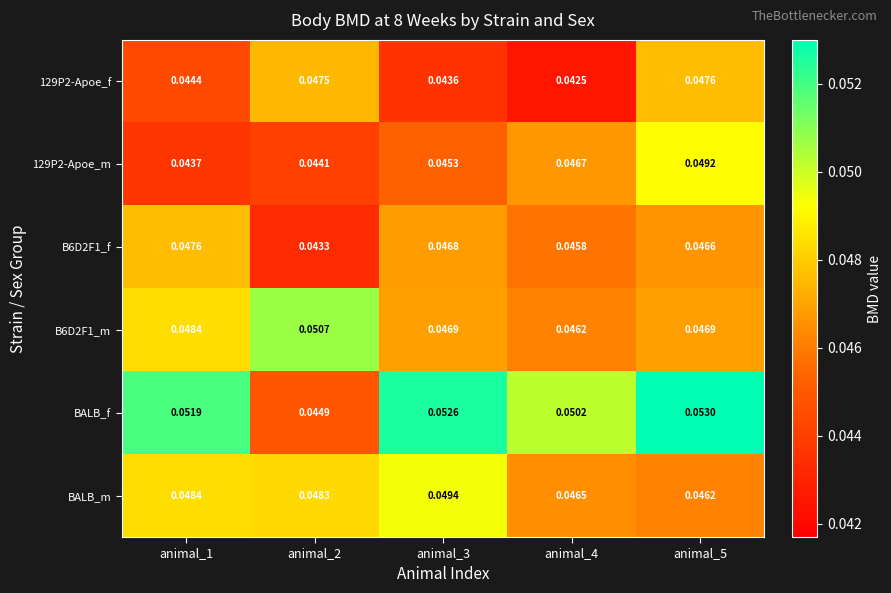

Which series has the largest total across all categories?

BALB_f